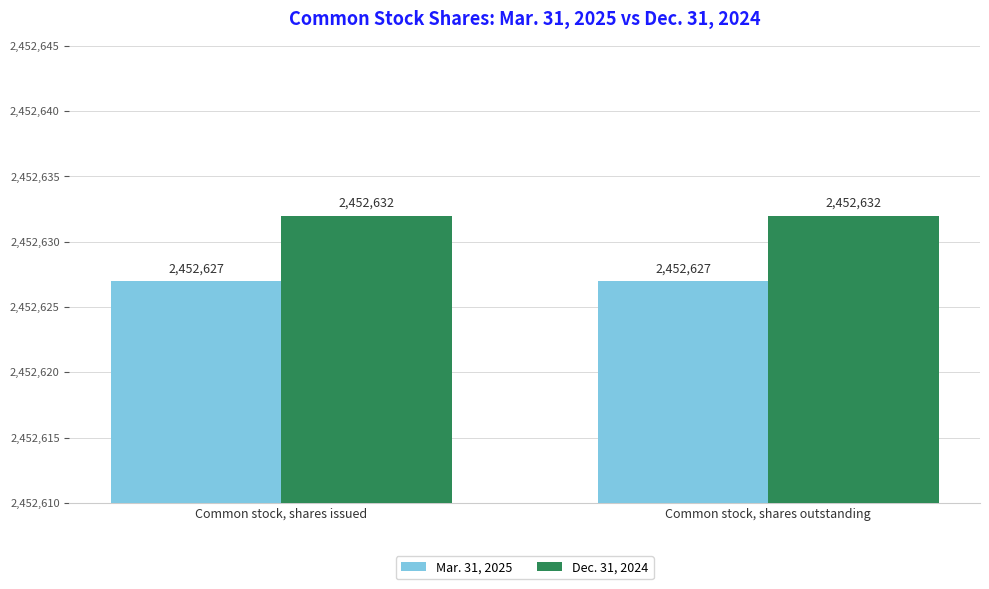

Reading left to right, list all the values displayed in this chart.

Mar. 31, 2025: Common stock, shares issued=2452627	Common stock, shares outstanding=2452627
Dec. 31, 2024: Common stock, shares issued=2452632	Common stock, shares outstanding=2452632